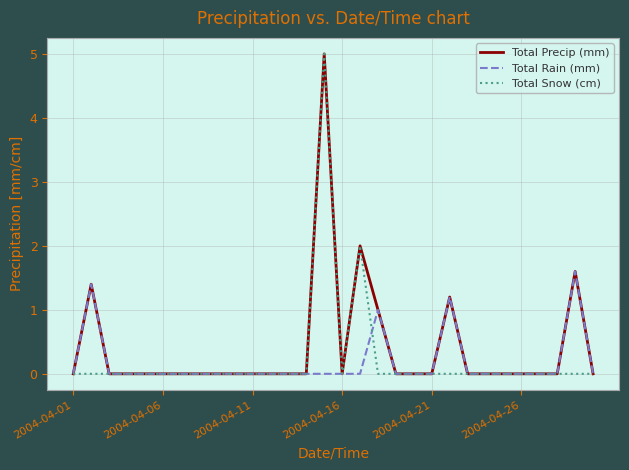

Is it true that Total Rain (mm) equals 0.8 at 2004-04-26?

False